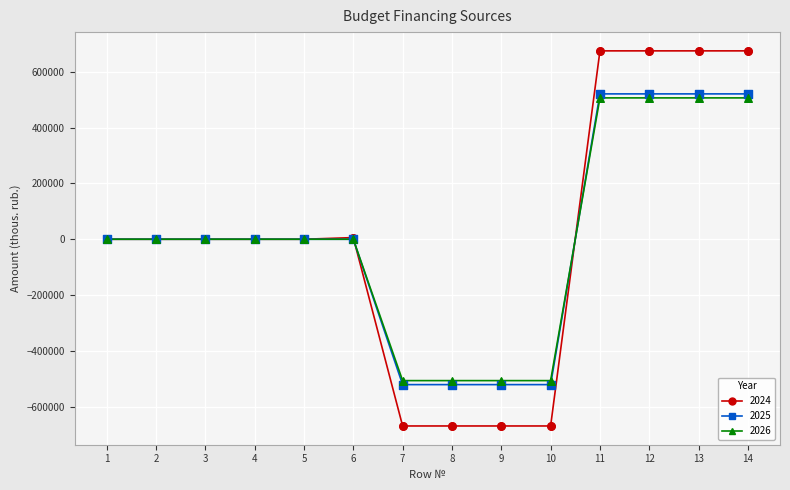

What is the spread (max minus min) of values at 13?

168349.2